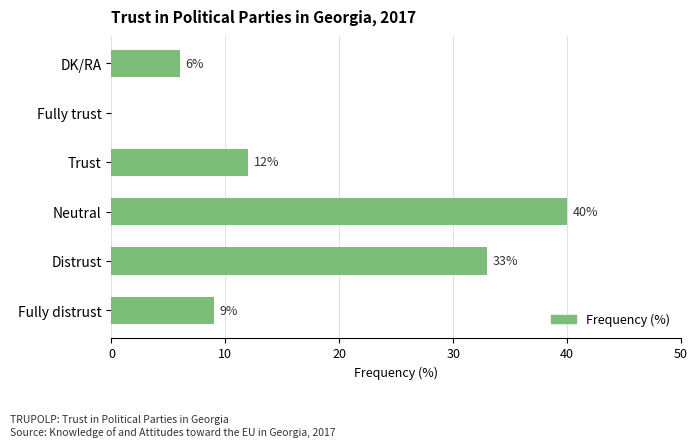

Which label corresponds to the largest value in the chart?

Neutral